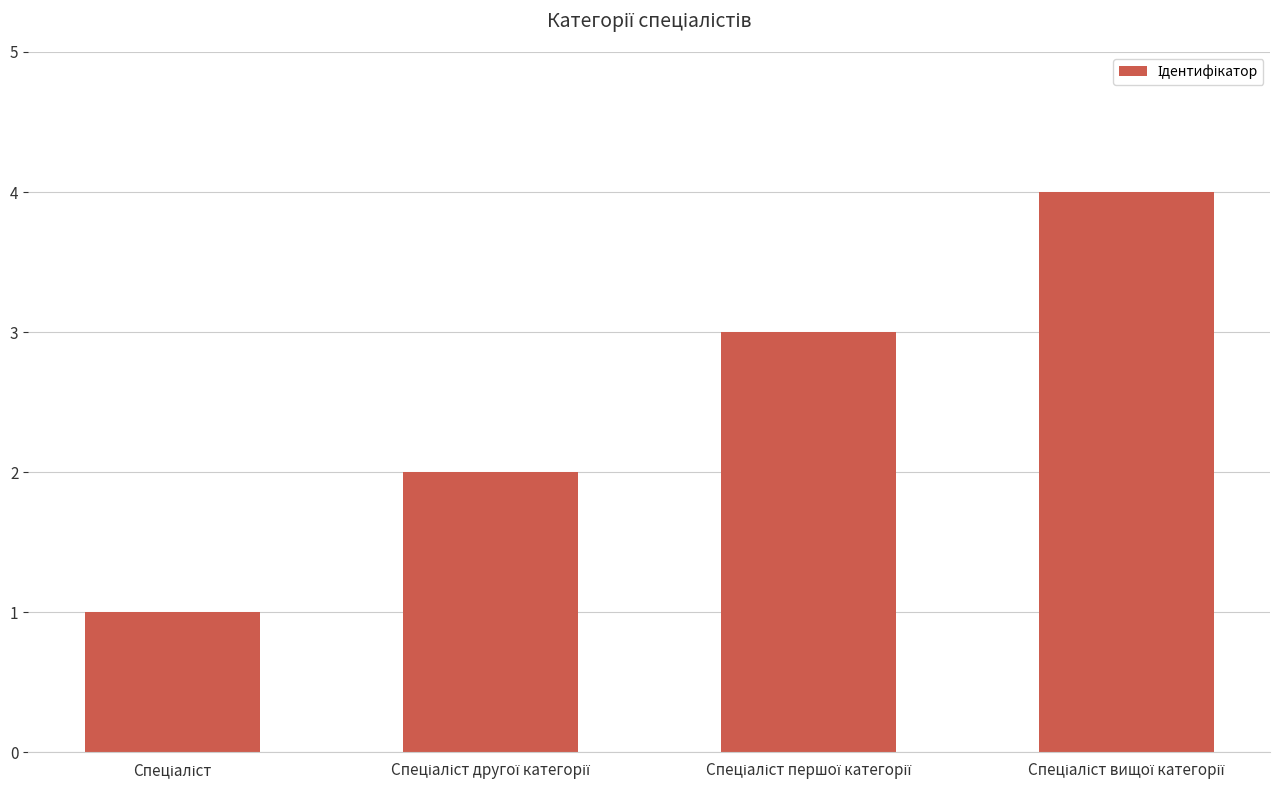

What is the difference between the maximum and minimum values?

3